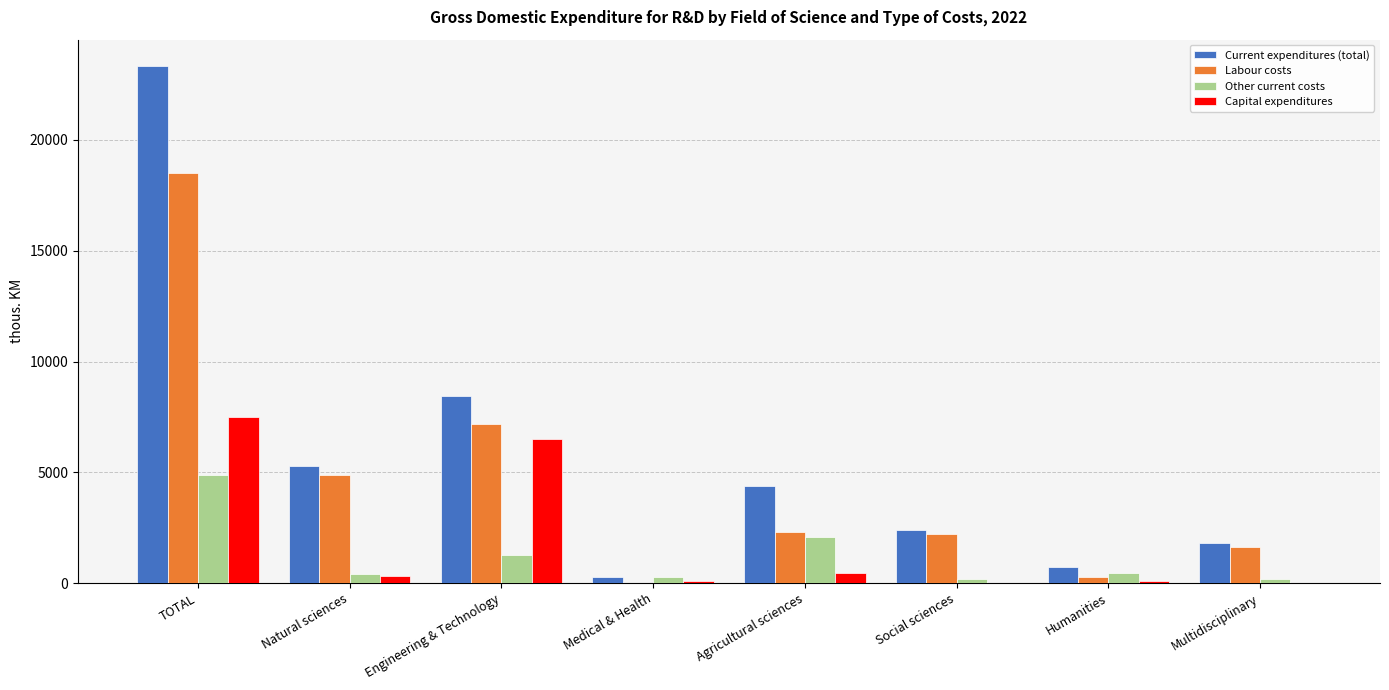

Are the bars grouped side by side (vs. stacked)?

Yes